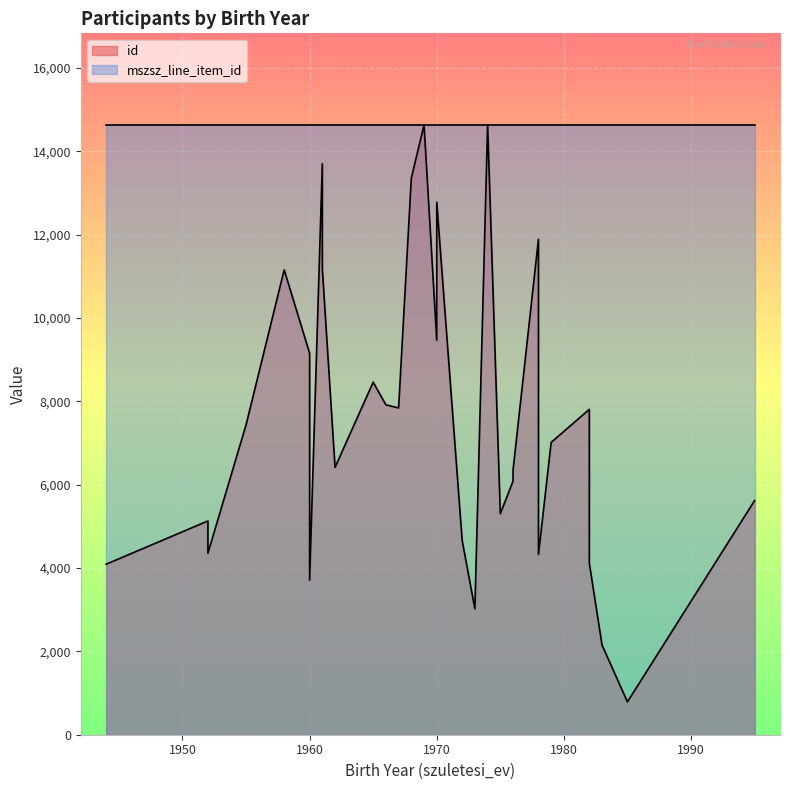

What is the difference between the maximum and minimum values?

13849